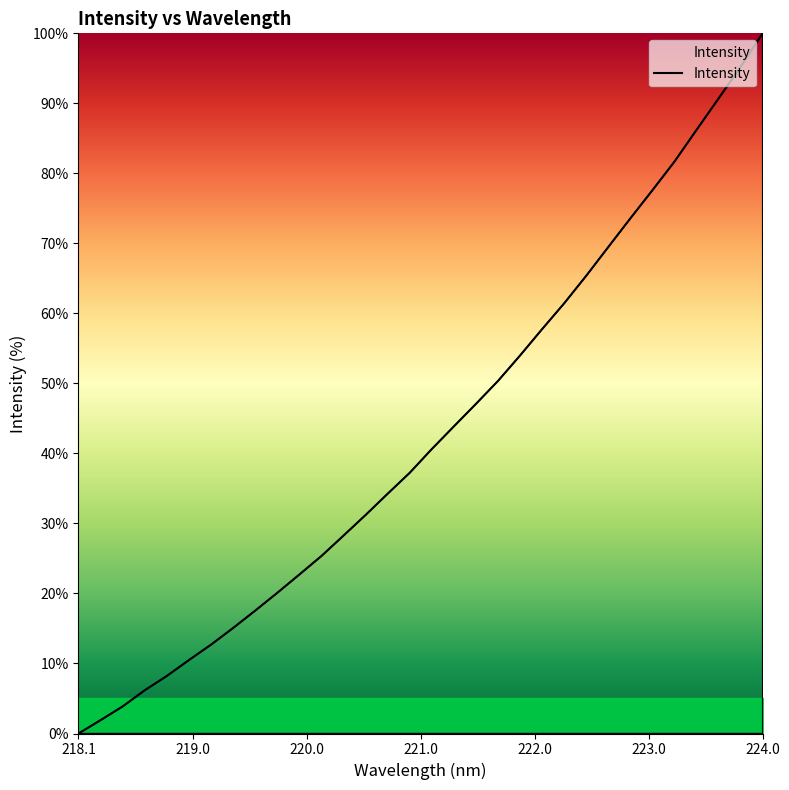

How many series are shown in this chart?

1